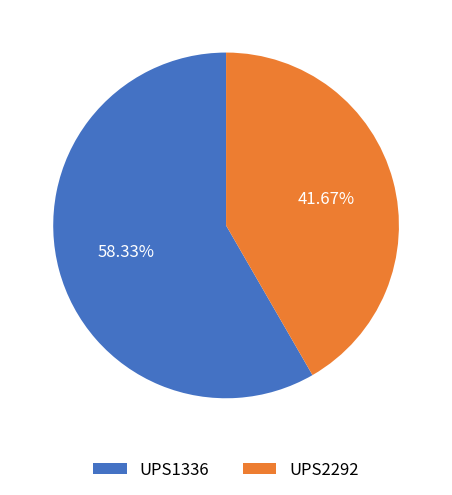

Rank the categories by value from lowest to highest.

UPS2292, UPS1336